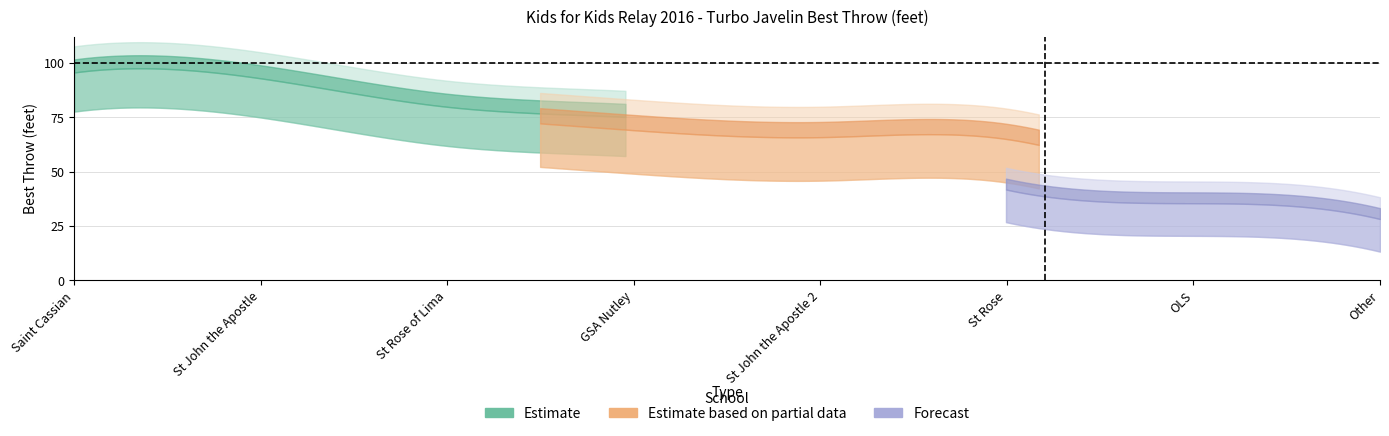

Is this an area chart (filled region under the line)?

No